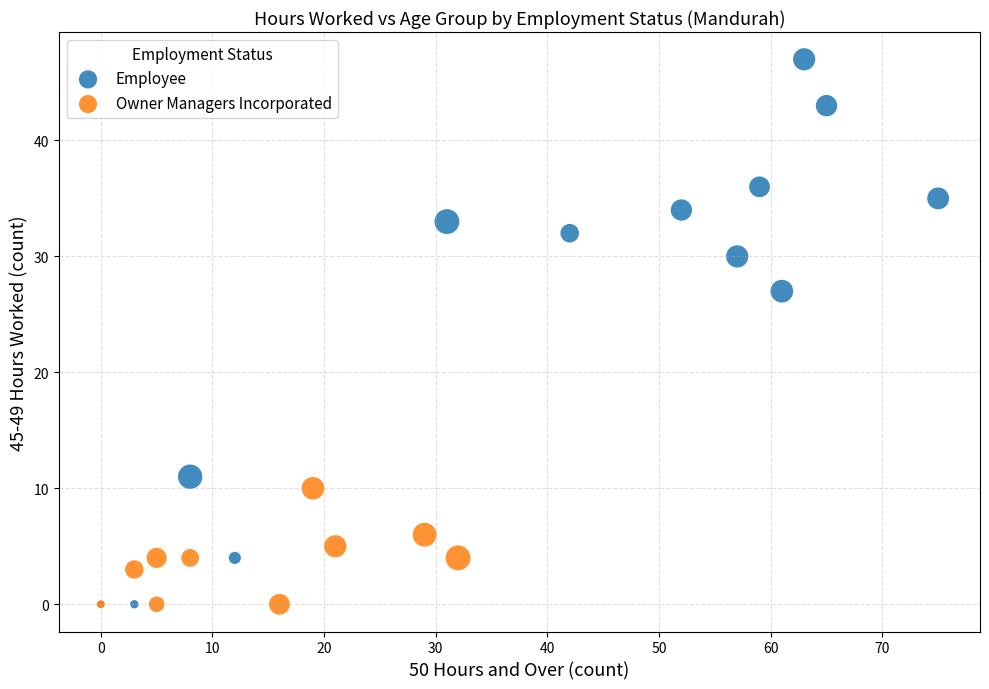

Which series has the widest spread of Y values?

Employee